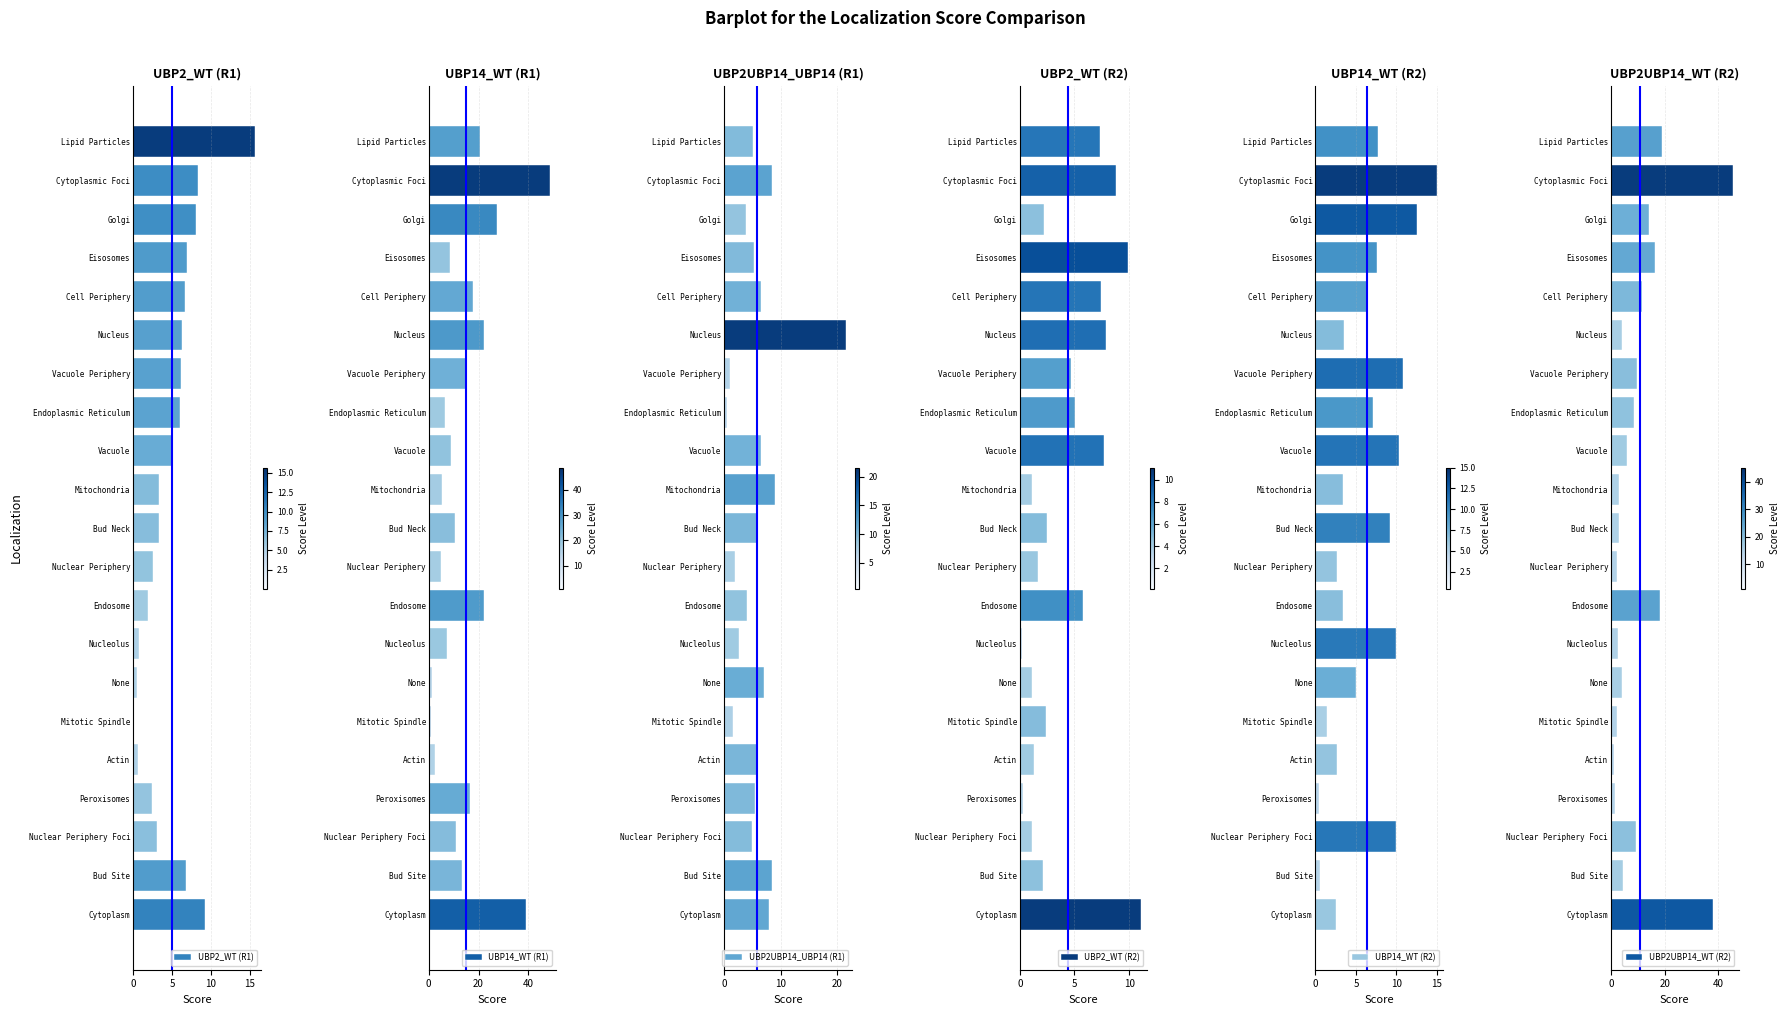

True or false: UBP2UBP14_UBP14 (R1) has a value of 5.1 at Lipid Particles.

True